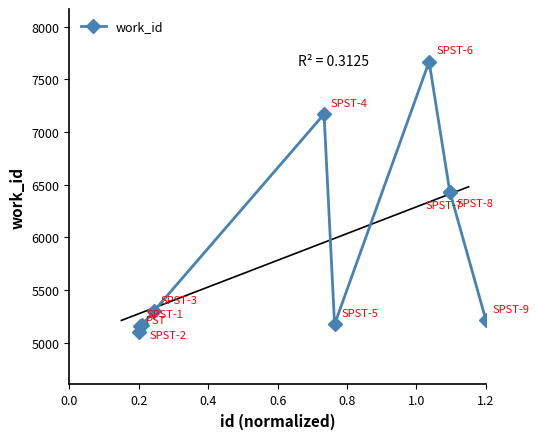

What is the lowest value of the work_id series?

5104